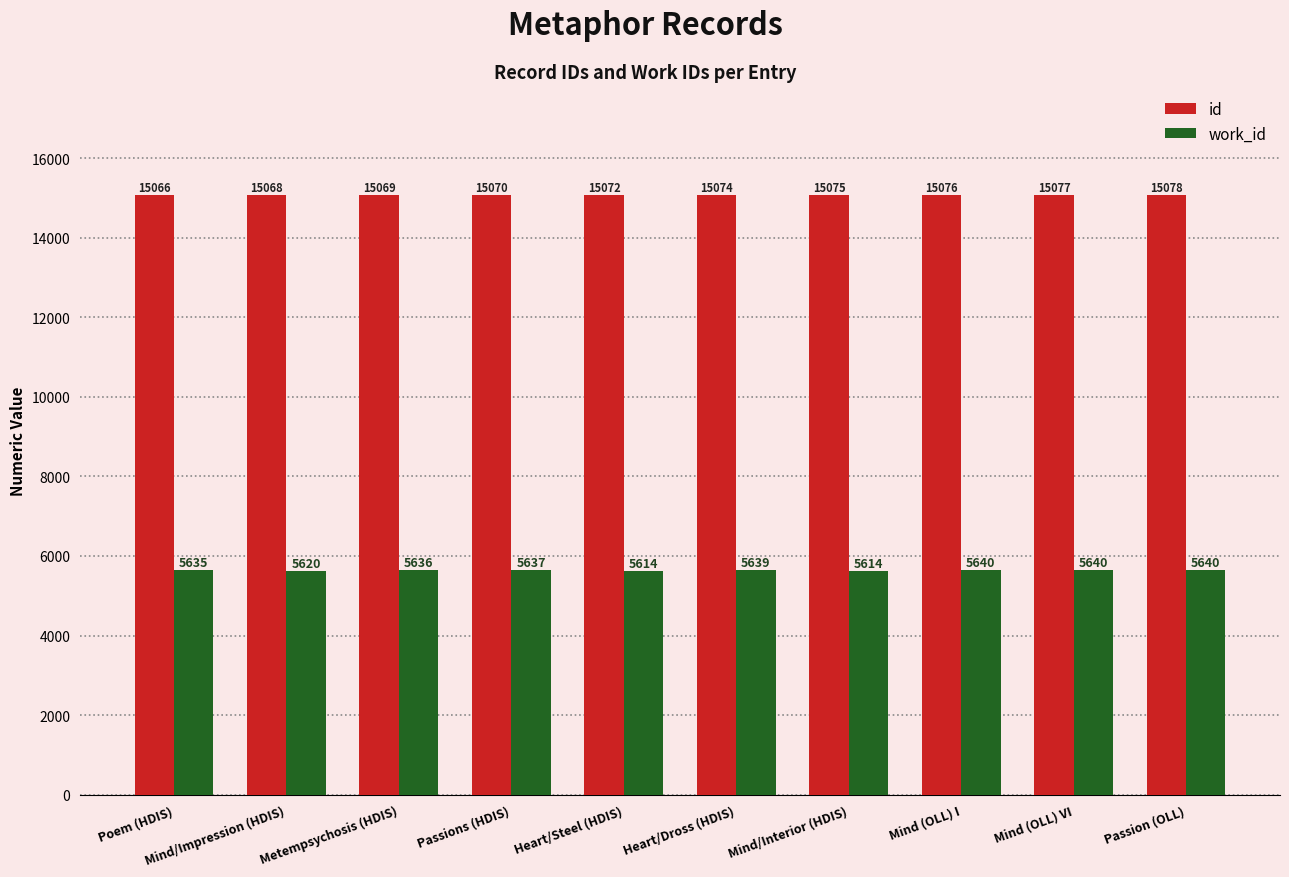

How many bars are there in total?

20